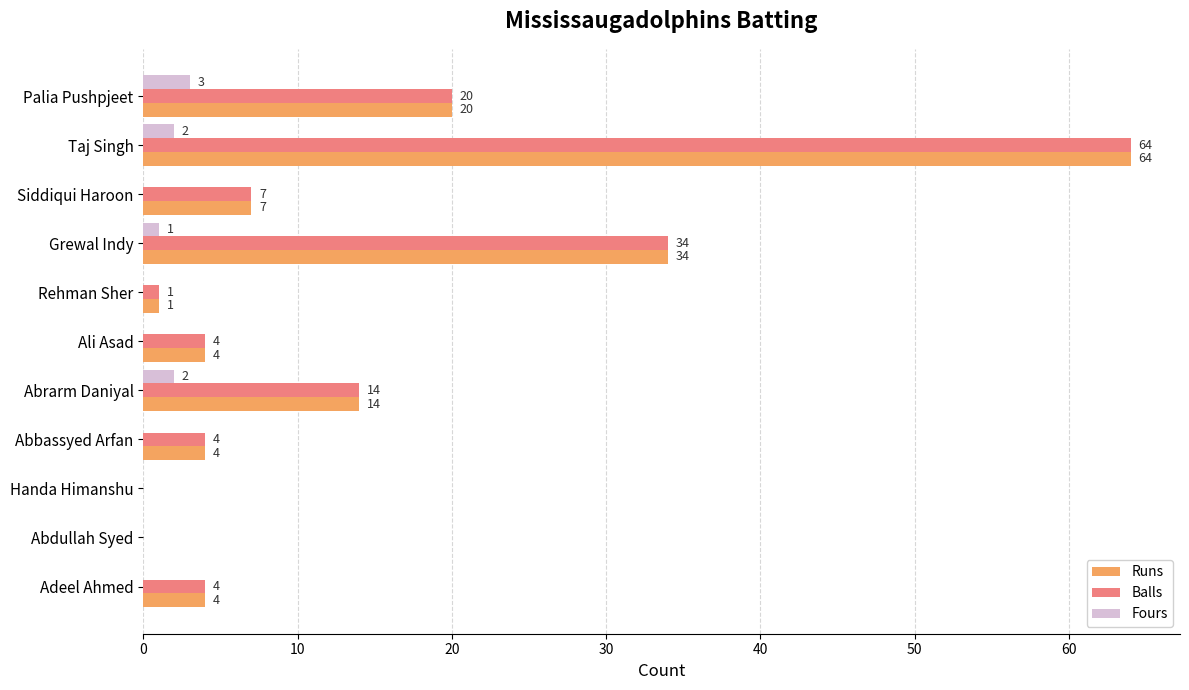

What is the average value of the Balls series?

14